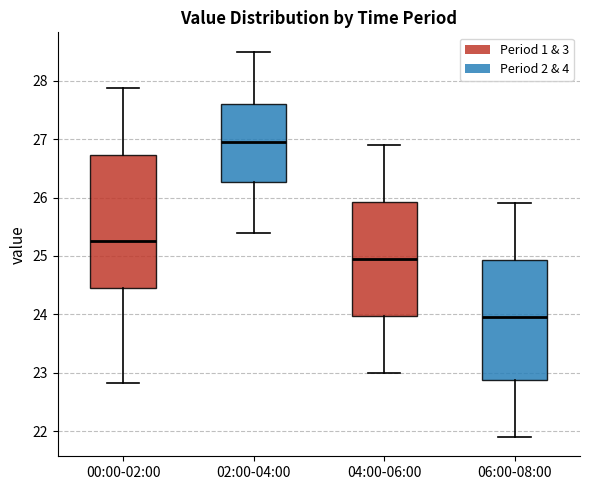

Which box has the lowest median line?

06:00-08:00